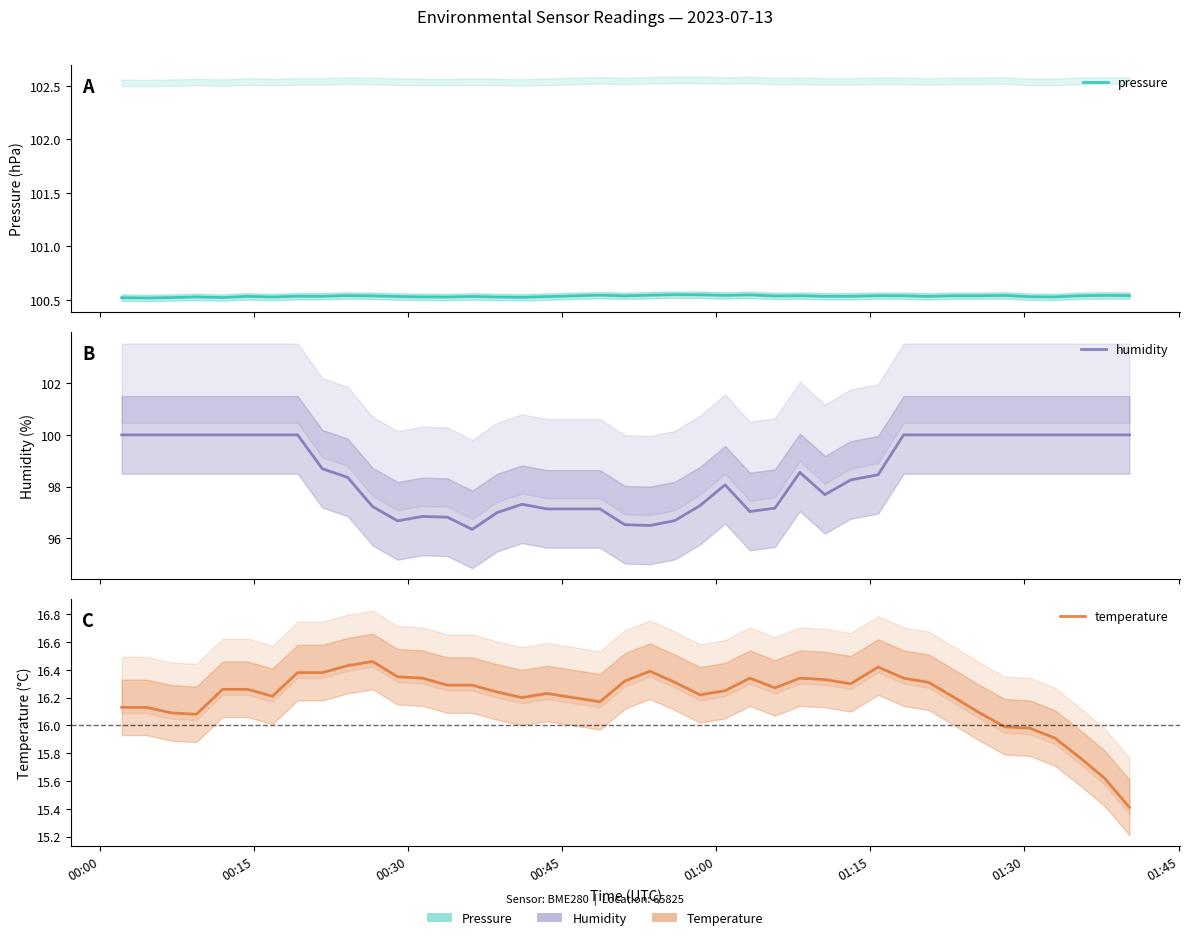

True or false: humidity and pressure intersect in this chart.

False